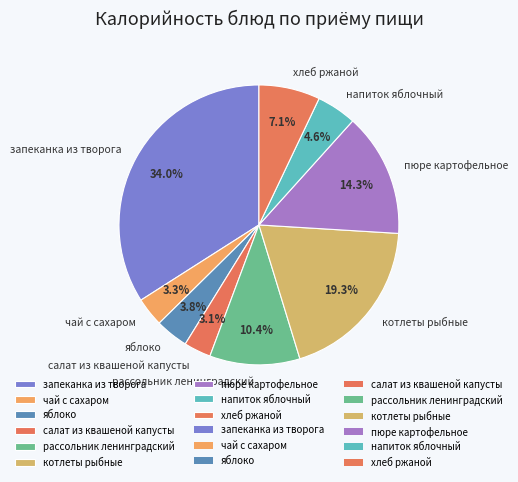

Count the number of slices in the pie.

9